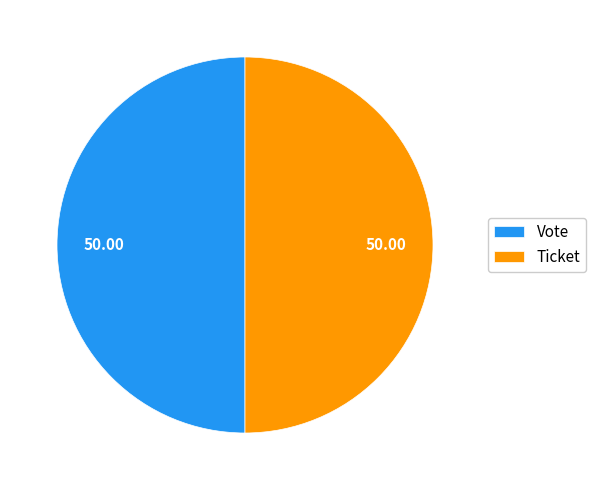

Combined, do Vote and Ticket account for over 50%?

Yes